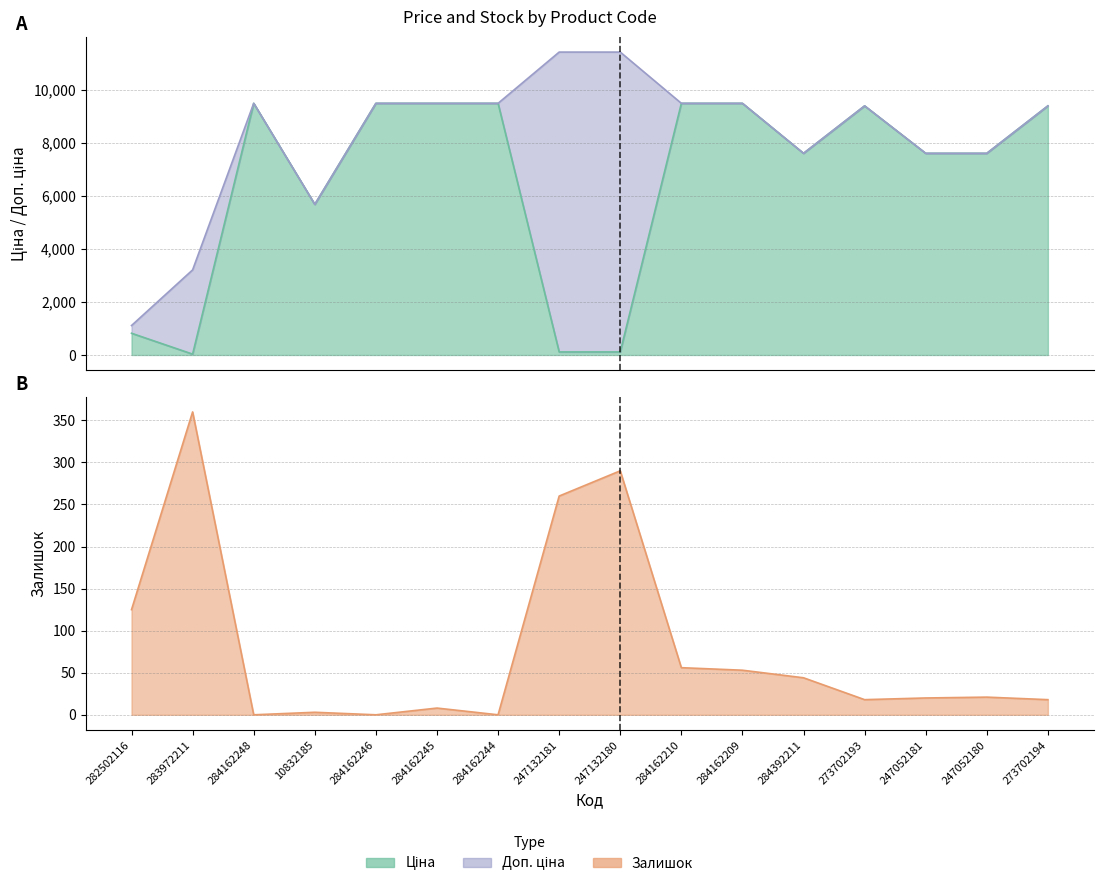

Which series has the largest range (max minus min)?

Доп. ціна